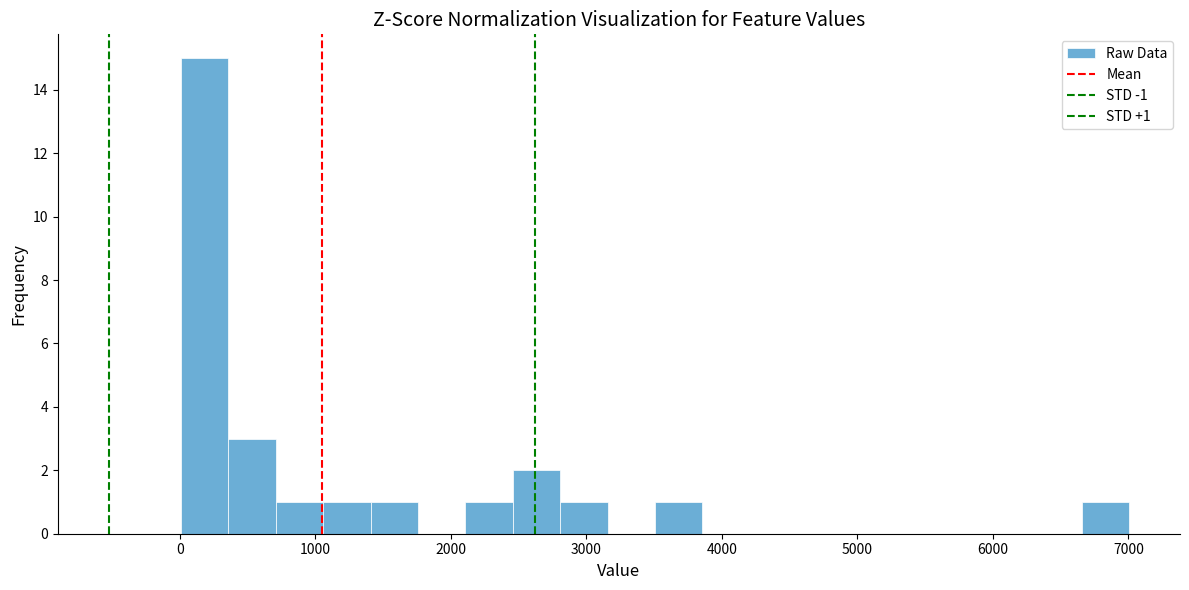

Around what value on the x-axis is the tallest bar? Give the approximate position of its centre, as read against the axis.

200